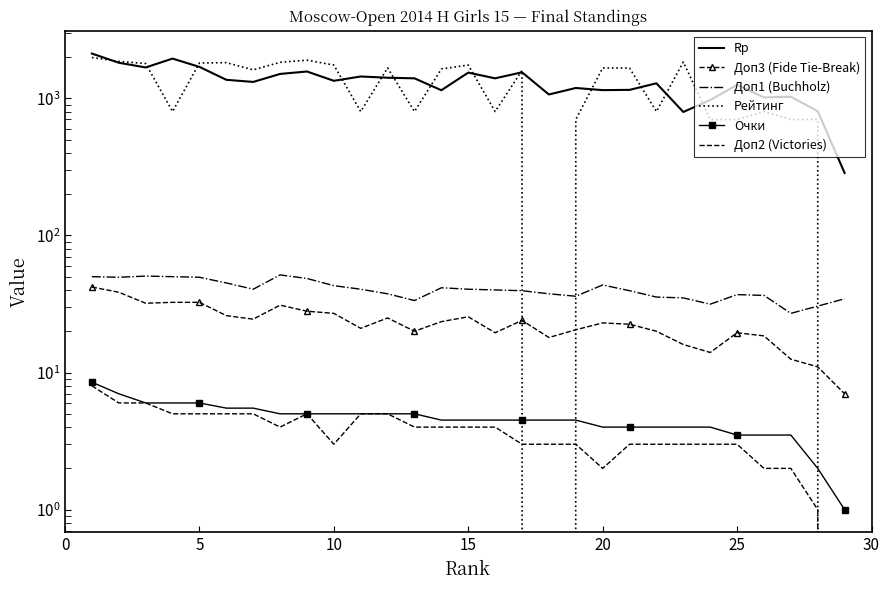

Rank the series at 25 from lowest to highest value.

Доп2 (Victories), Очки, Доп3 (Fide Tie-Break), Доп1 (Buchholz), Rp, Рейтинг